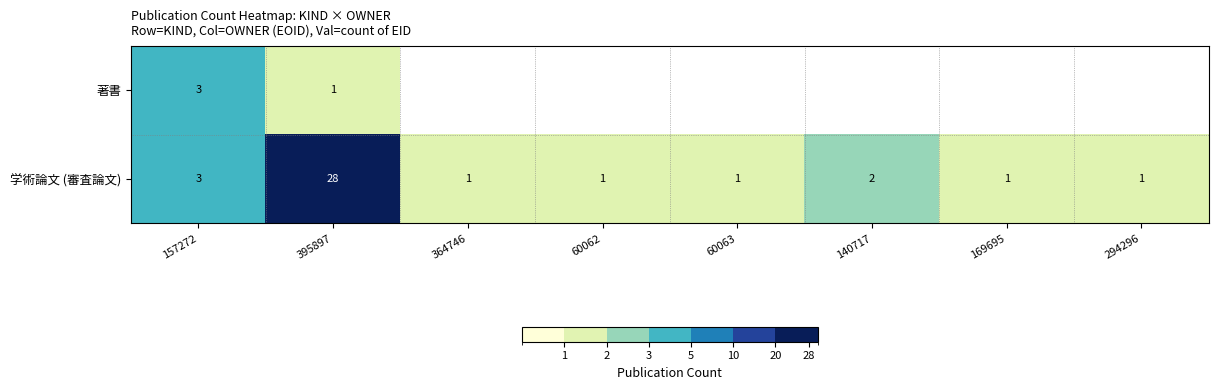

The value of 著書 at 395897 is 0. True or false?

False